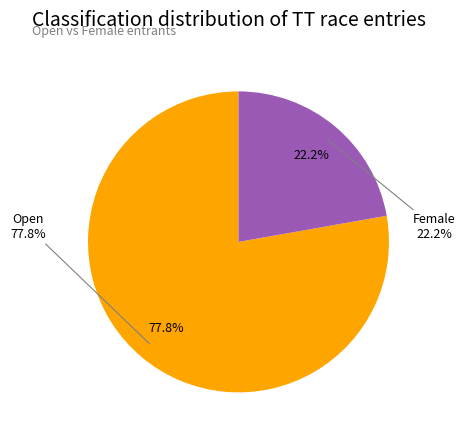

To the nearest percent, what is the average slice percentage?

50%